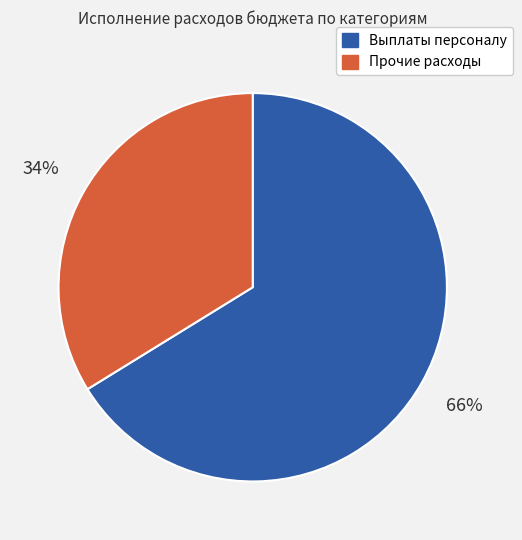

Is there any slice that represents more than half of the pie?

Yes